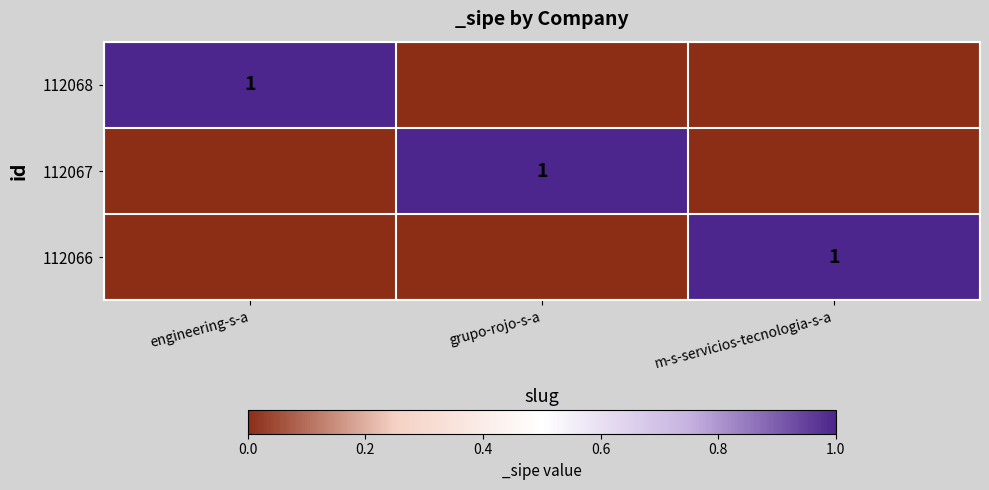

True or false: 112066 has a value of 2 at m-s-servicios-tecnologia-s-a.

False